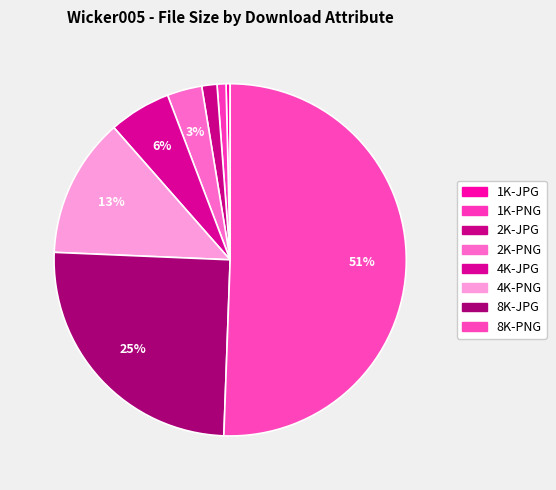

How many slices are in this pie chart?

8